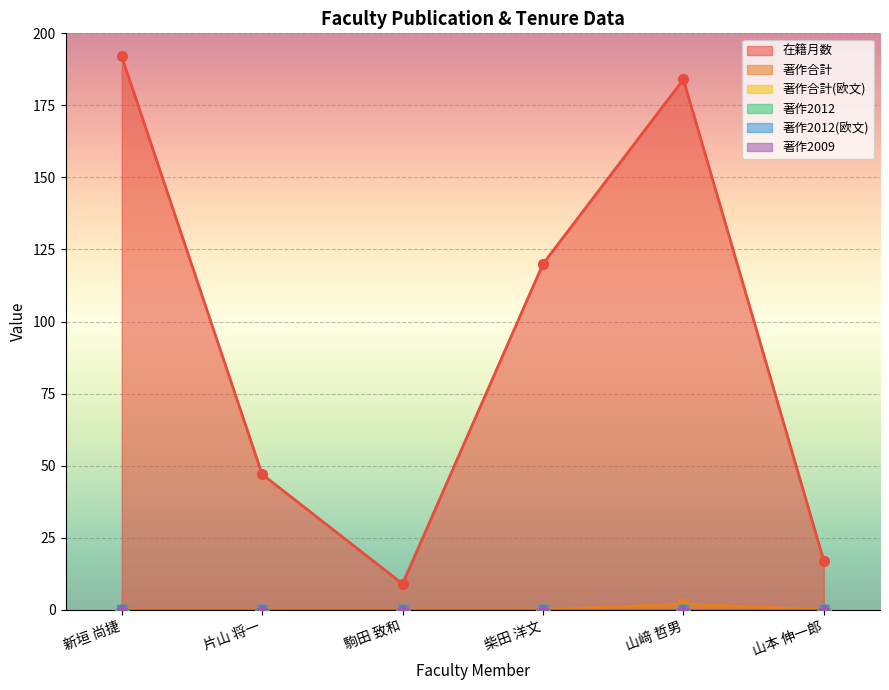

True or false: 著作合計 and 著作合計(欧文) intersect in this chart.

False